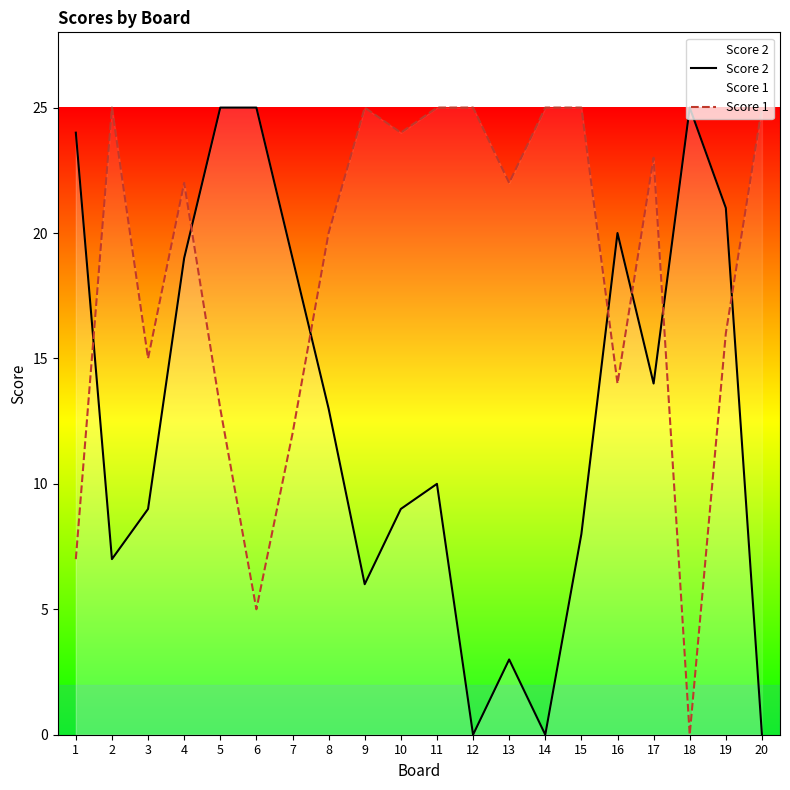

In Score 2, how many points are lower than both neighbors (excluding endpoints)?

5